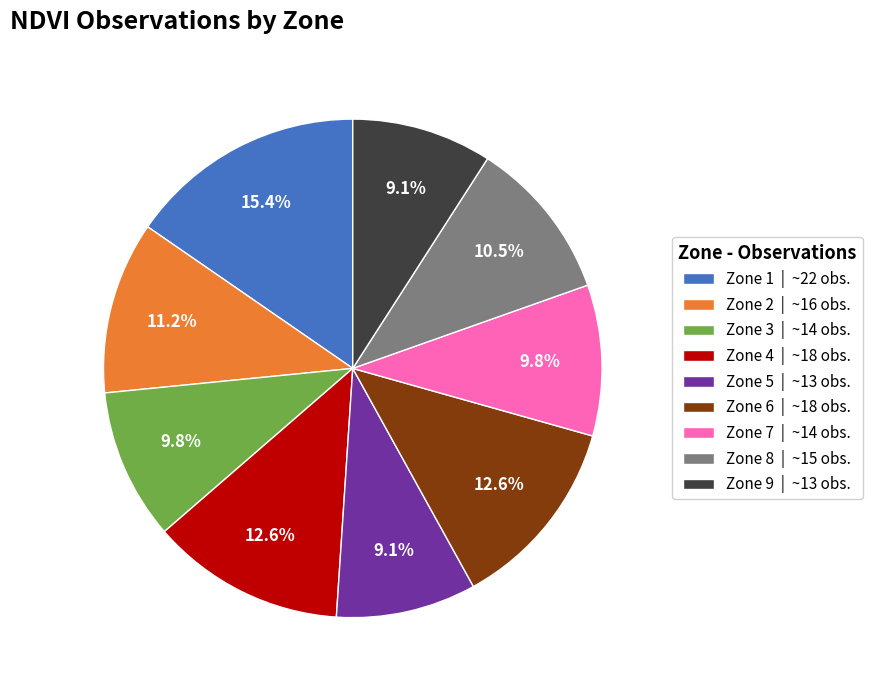

What percentage is the Zone 1 slice, to the nearest percent?

15%